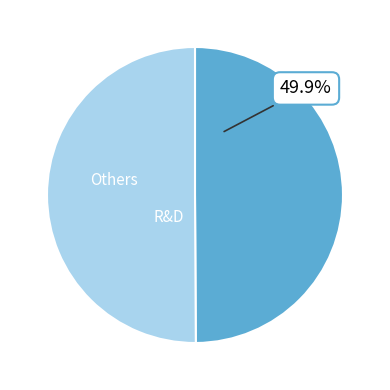

Does any single category account for the majority?

Yes